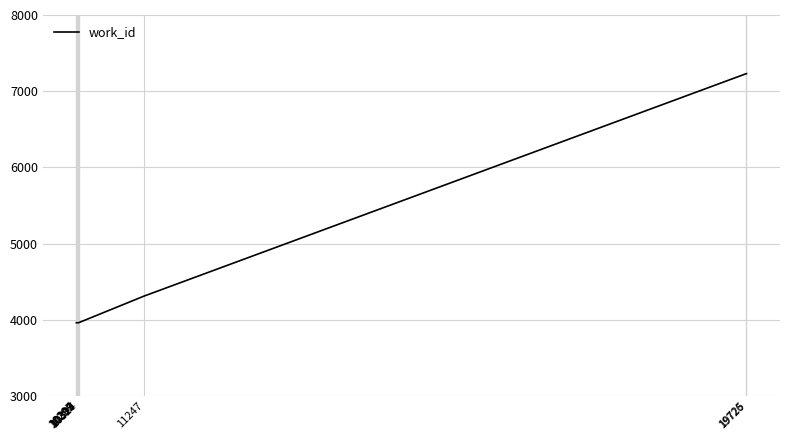

What is the minimum value shown in the chart?

3963